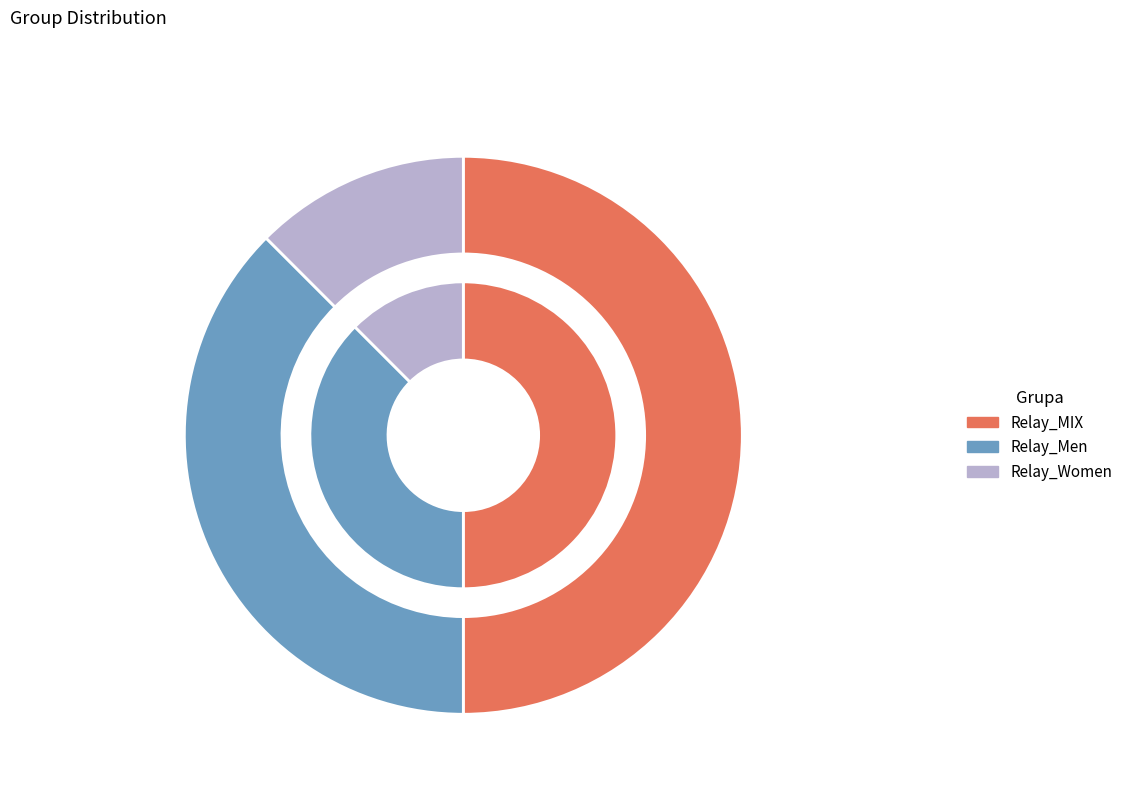

The Relay_MIX slice represents 57% of the pie. True or false?

False